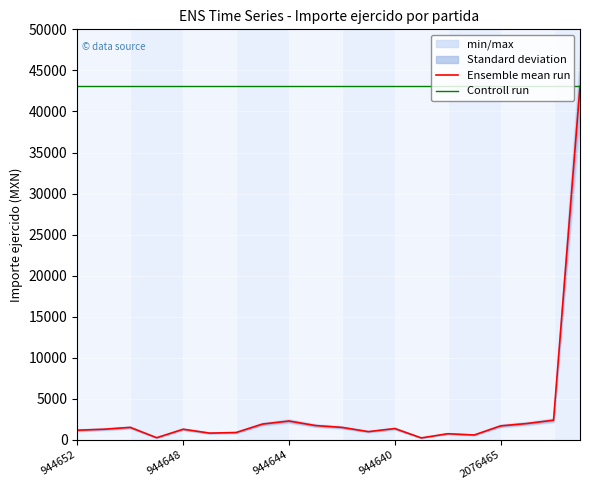

The Controll run series shows 43067.0 at 15. True or false?

True